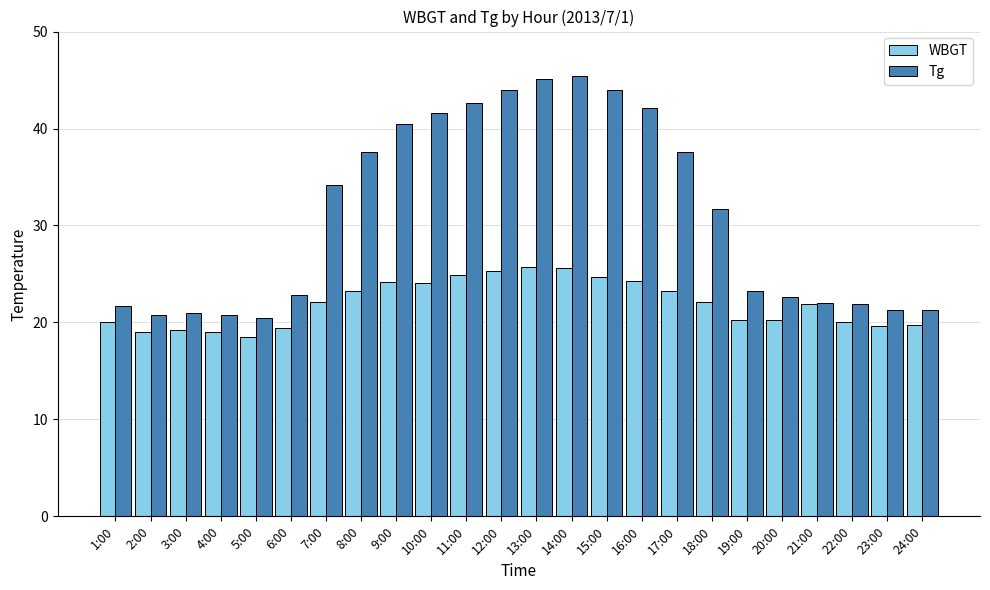

How many bars are there in total?

48